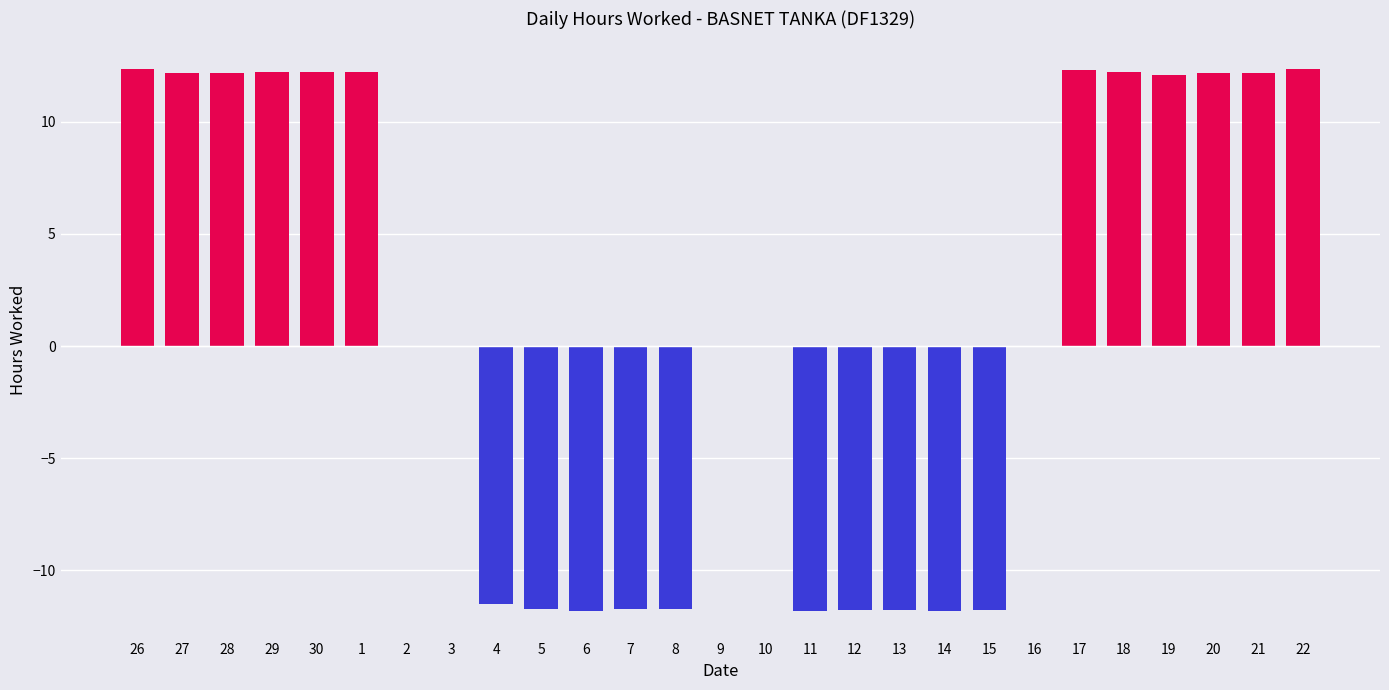

The value at 4 is -15.0. True or false?

False